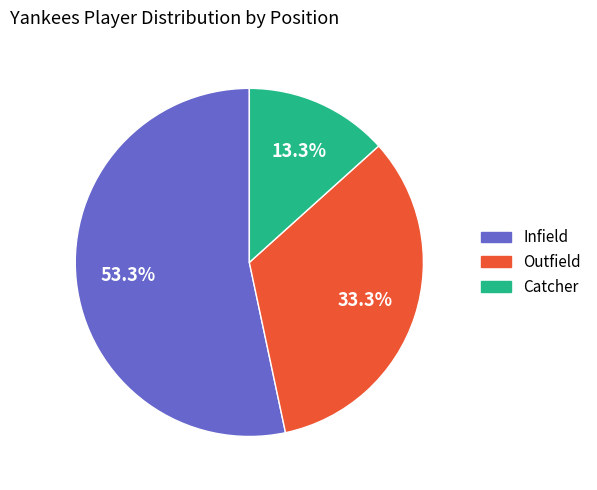

To the nearest percent, what is the difference between the largest and smallest slice percentages?

40%